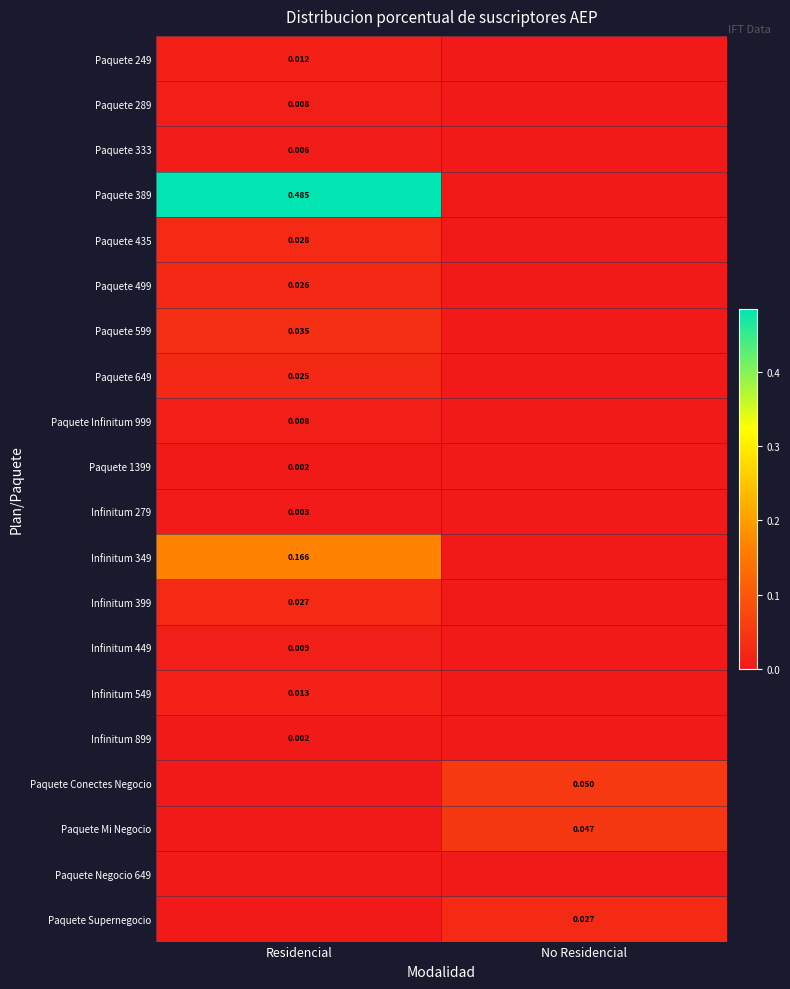

At which category is the sum across all series the highest?

Residencial